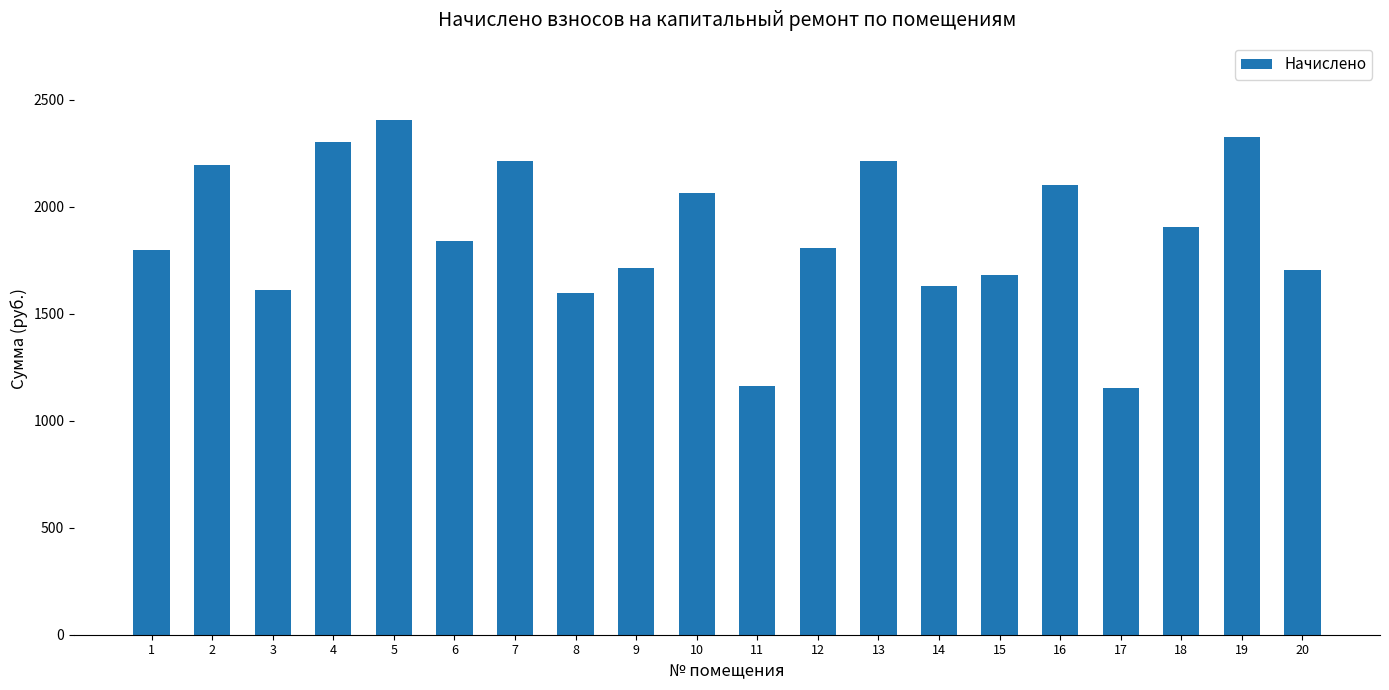

Where is the data nearest to the value 1779?

1